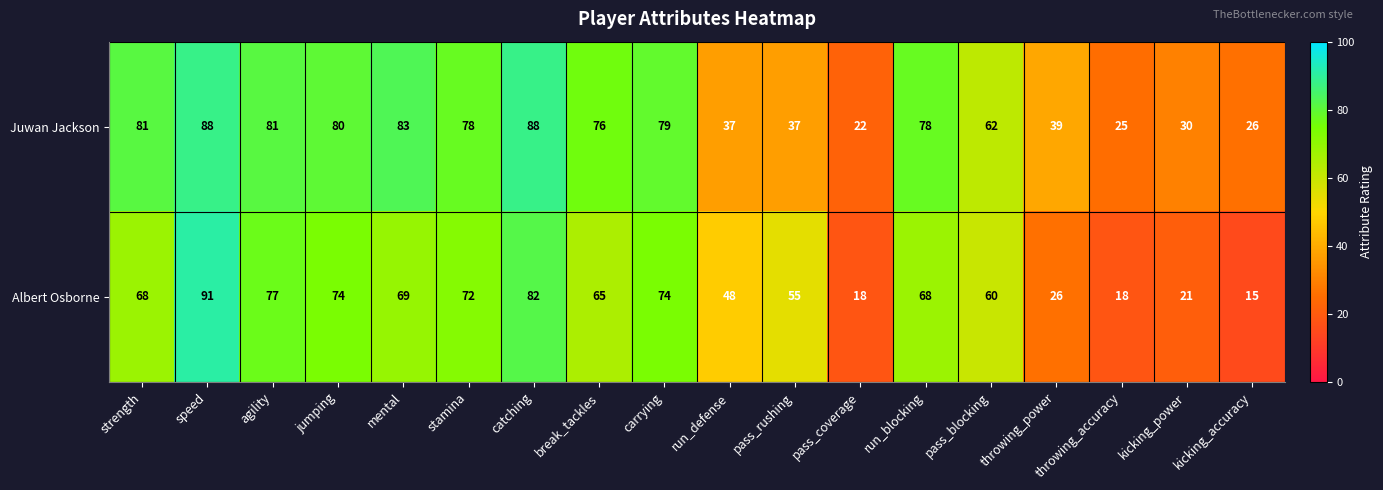

List the series in order of their peak value, lowest first.

Juwan Jackson, Albert Osborne